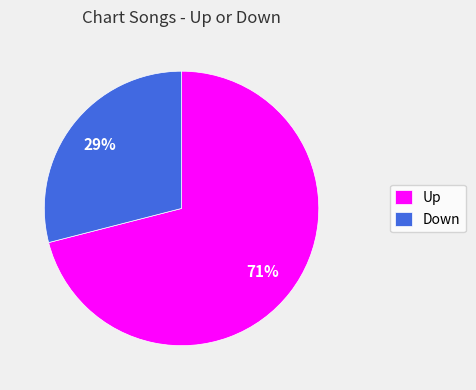

What is the ratio of the value at Up to the value at Down?

2.4